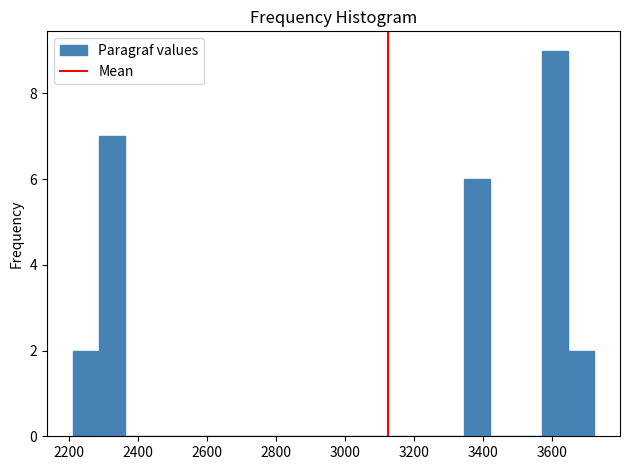

Around what value on the x-axis is the tallest bar? Give the approximate position of its centre, as read against the axis.

3600